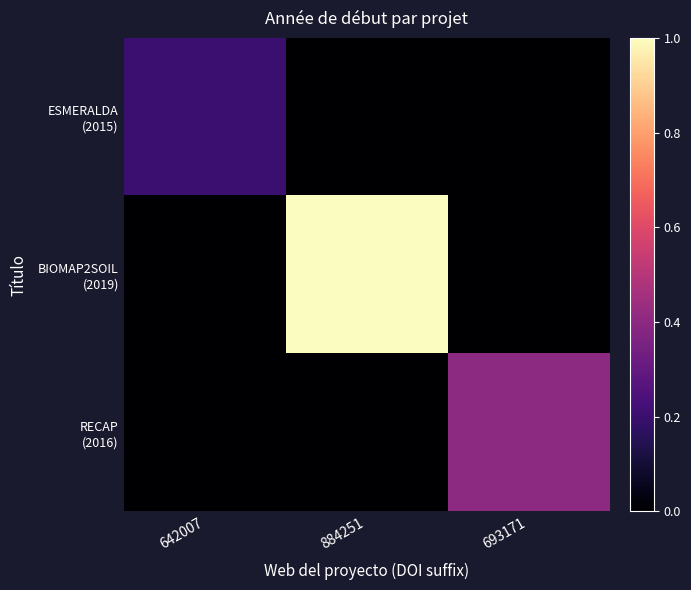

Which series changed the most between 642007 and 693171?

RECAP (2016)